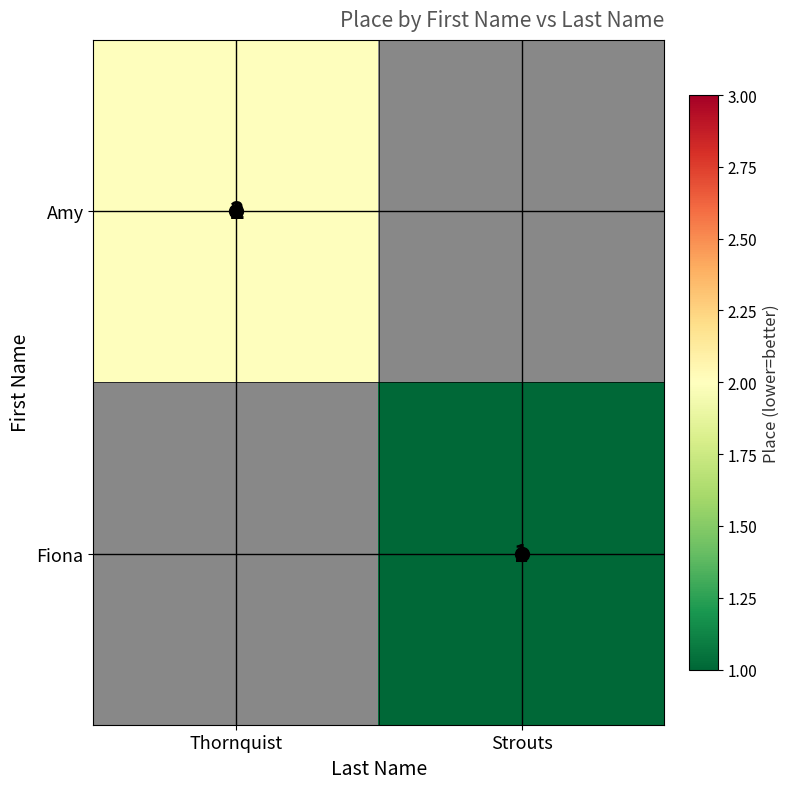

Rank the categories by Amy value from lowest to highest.

Thornquist, Strouts